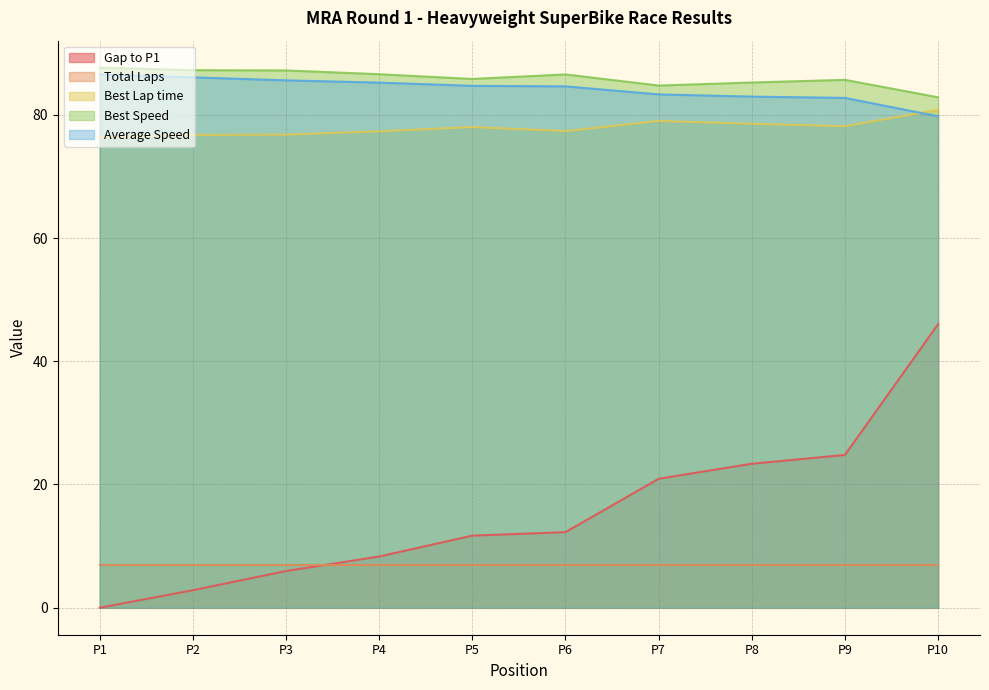

The value of Best Speed at P8 is 31.9. True or false?

False